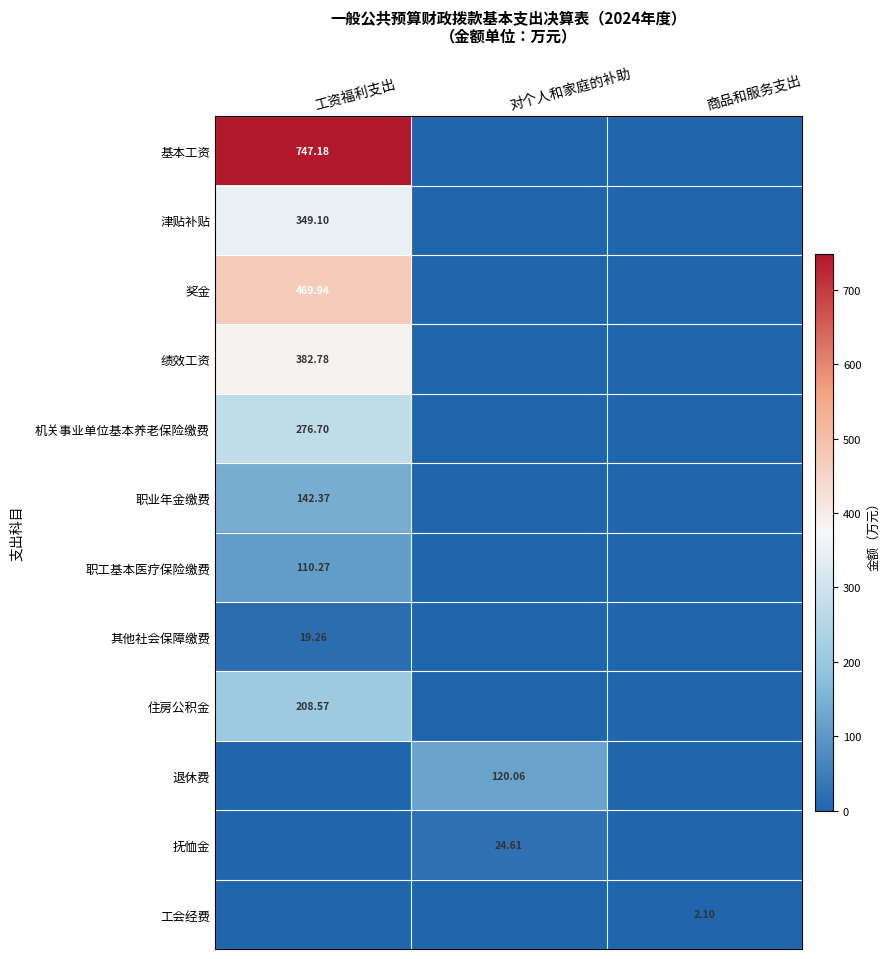

How many distinct data groups are displayed?

12